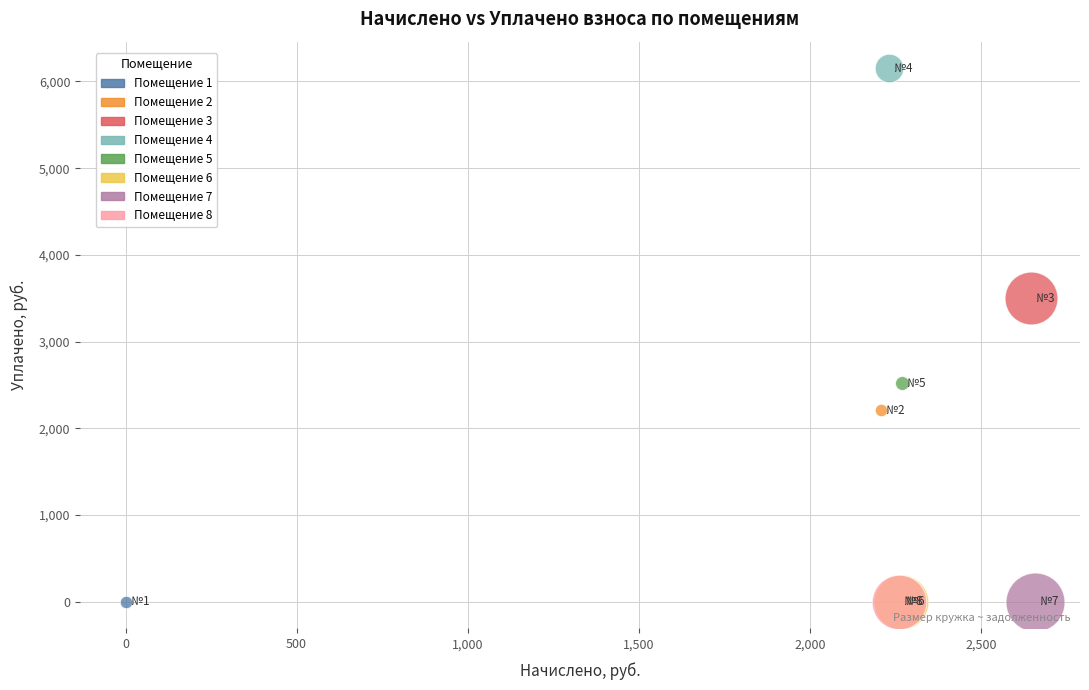

Which series reaches the maximum Y coordinate?

Помещение 4